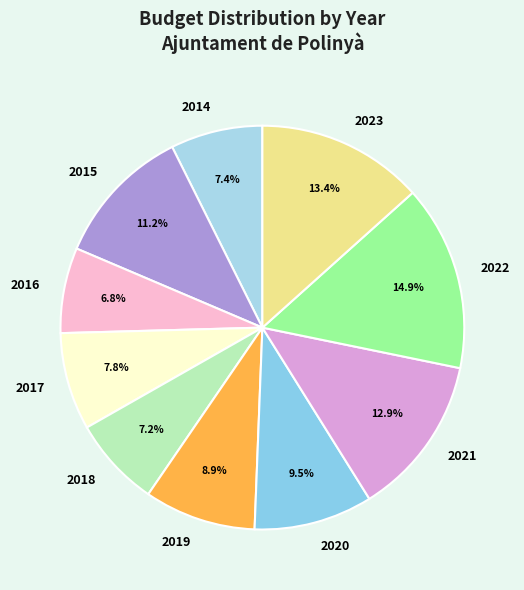

To the nearest percent, what portion does 2022 represent?

15%